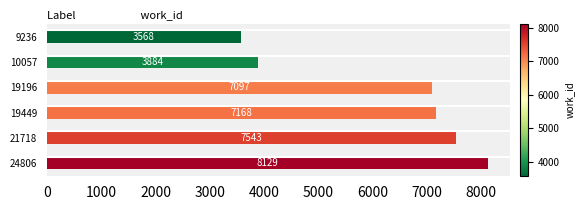

Does the chart contain any negative values?

No